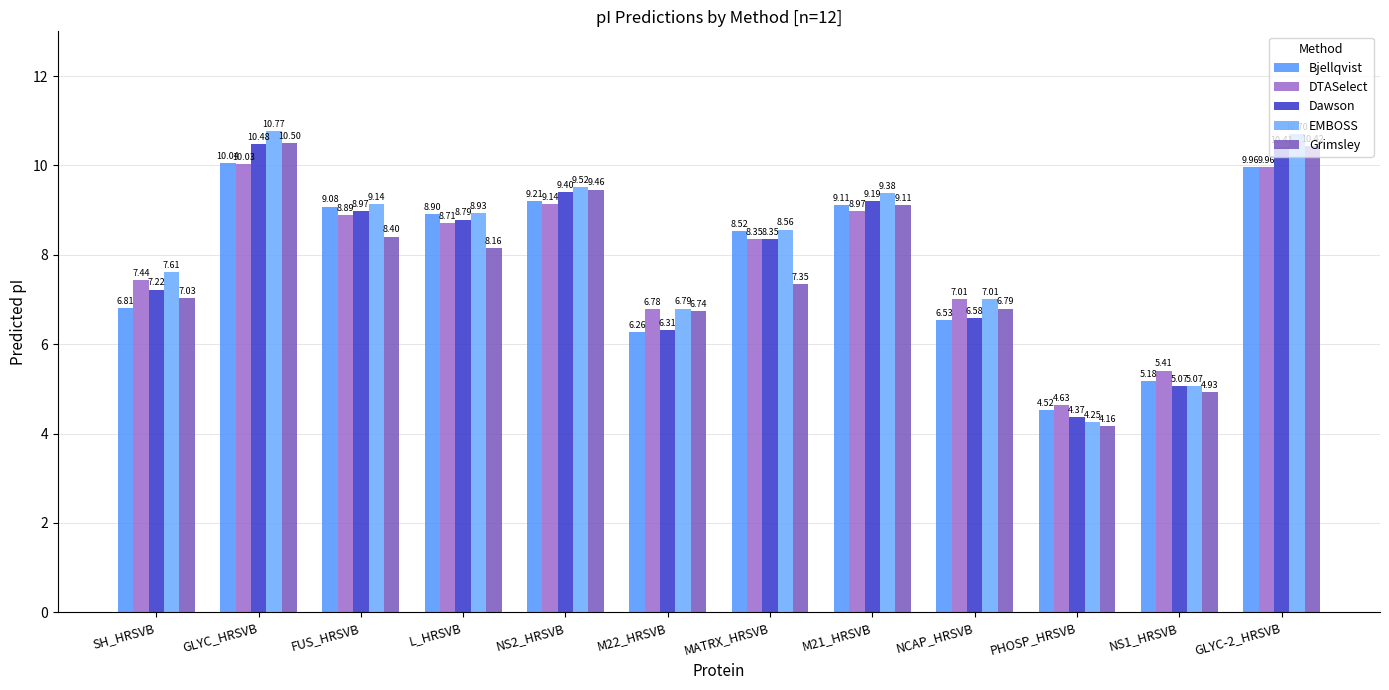

Rank the series by their maximum value, from highest to lowest.

EMBOSS, Grimsley, Dawson, Bjellqvist, DTASelect